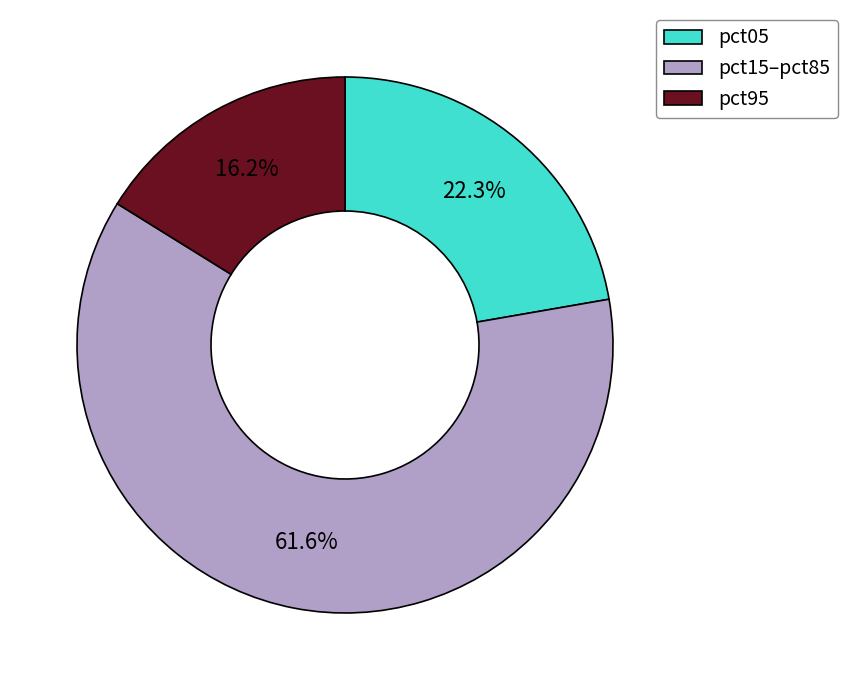

What is the smallest slice in the pie chart?

pct95